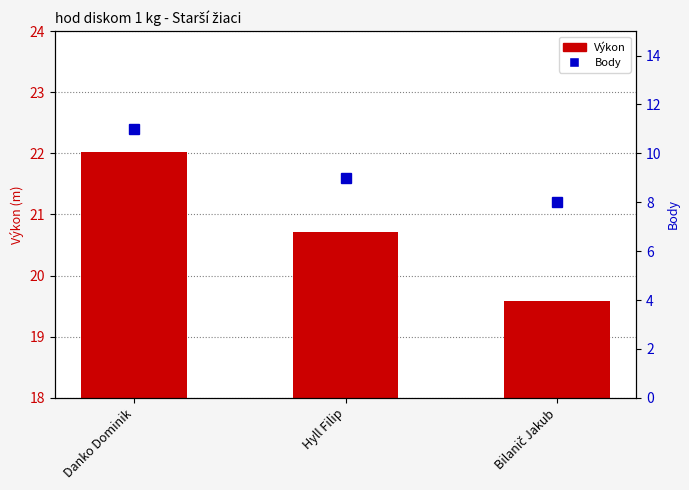

What is the approximate value of Výkon at Danko Dominik?

22.0